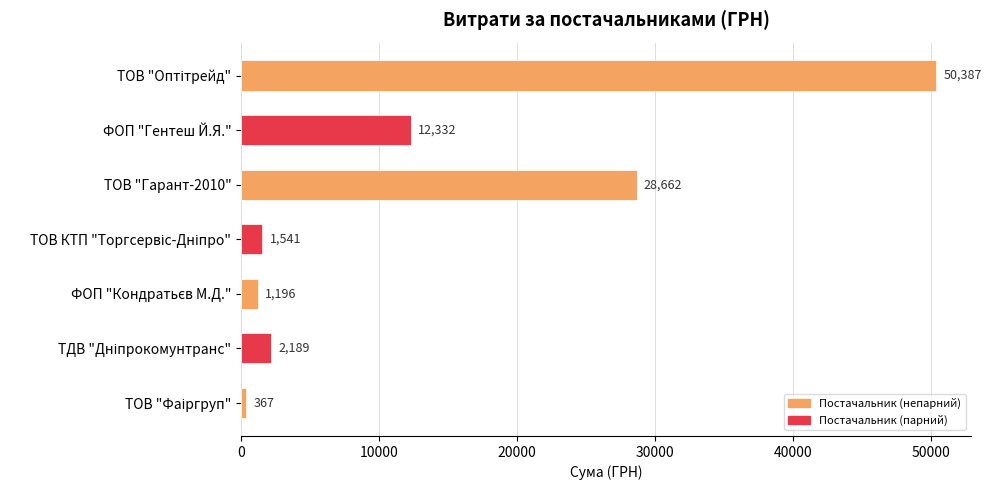

Where is the data nearest to the value 25377?

ТОВ "Гарант-2010"